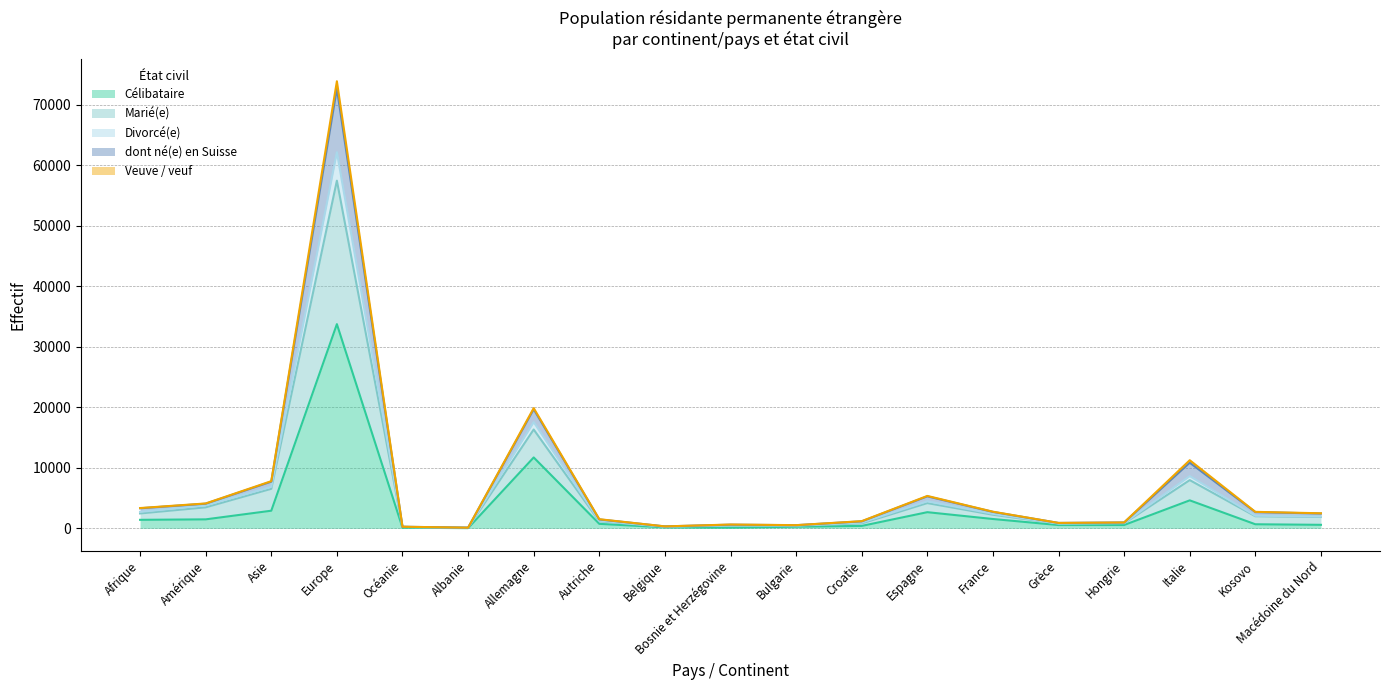

True or false: Divorcé(e) and Marié(e) intersect in this chart.

False